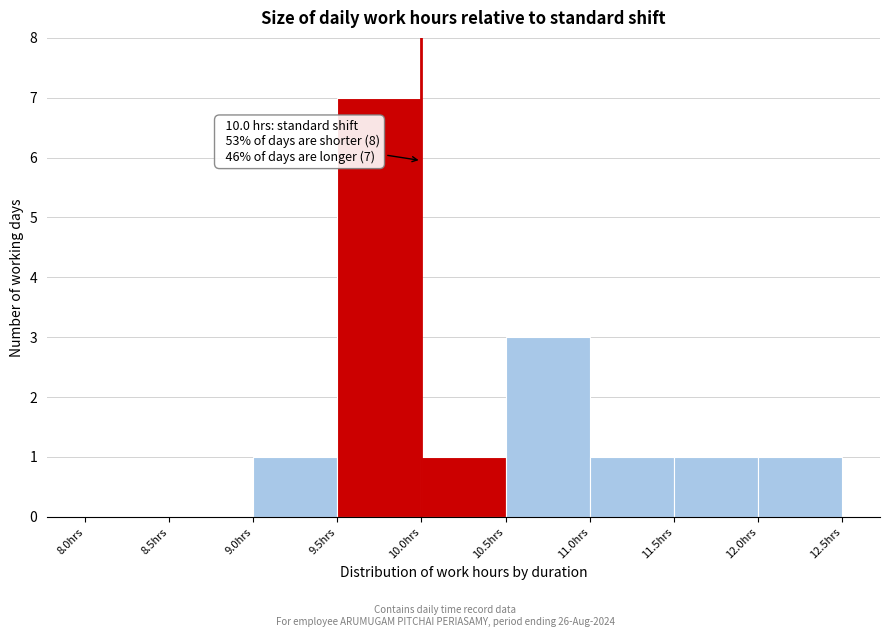

Which range on the x-axis has the tallest bar?

9.5 to 10.0